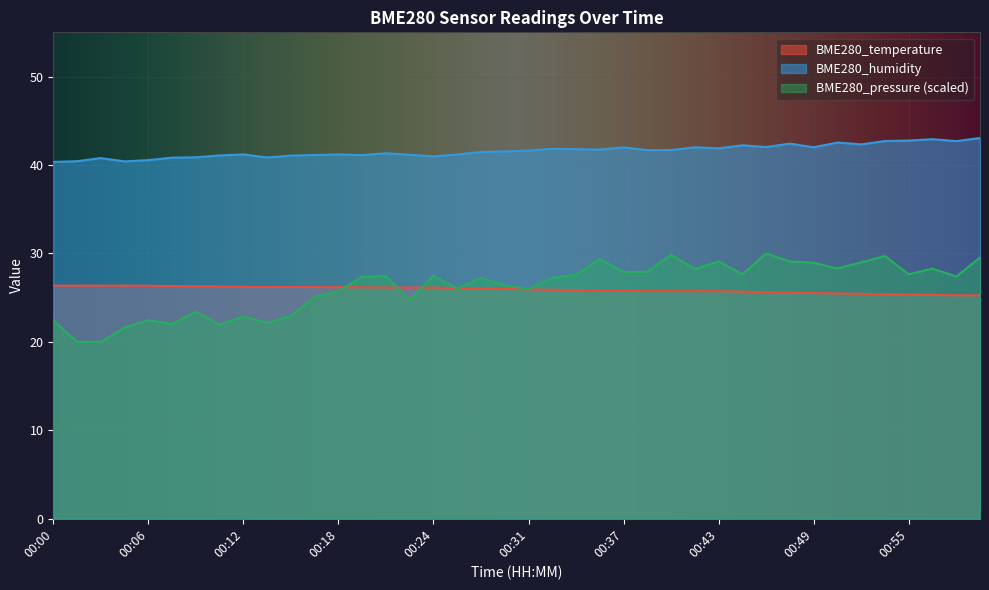

True or false: BME280_humidity and BME280_pressure_norm intersect in this chart.

False